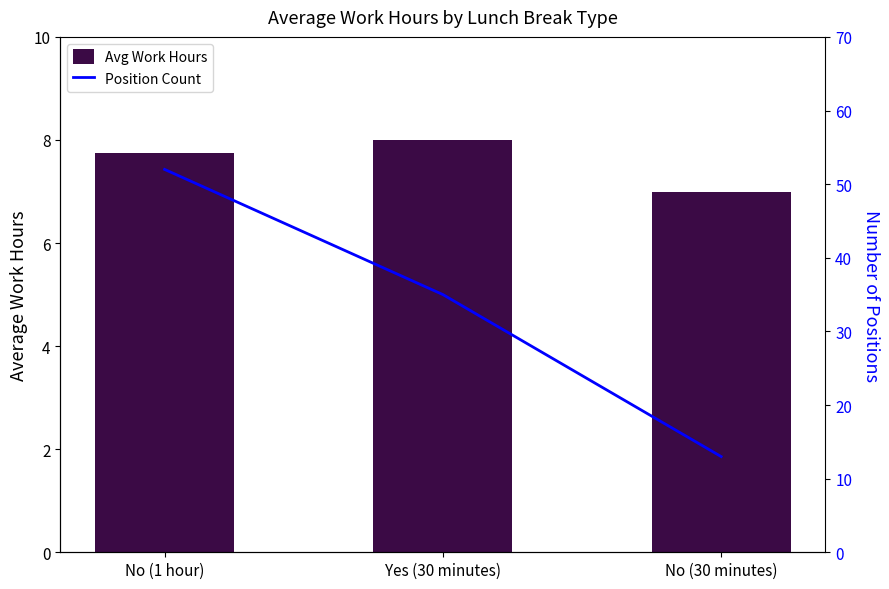

What are all the series names shown in the legend?

Avg Work Hours, Position Count